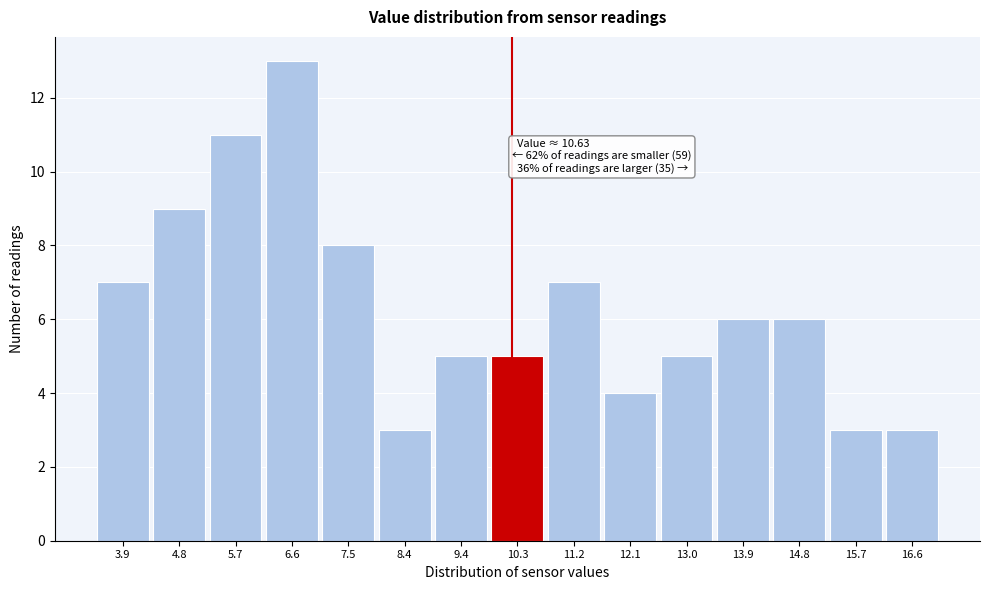

Reading left to right, transcribe all the data shown in this chart.

7	9	11	13	8	3	5	5	7	4	5	6	6	3	3